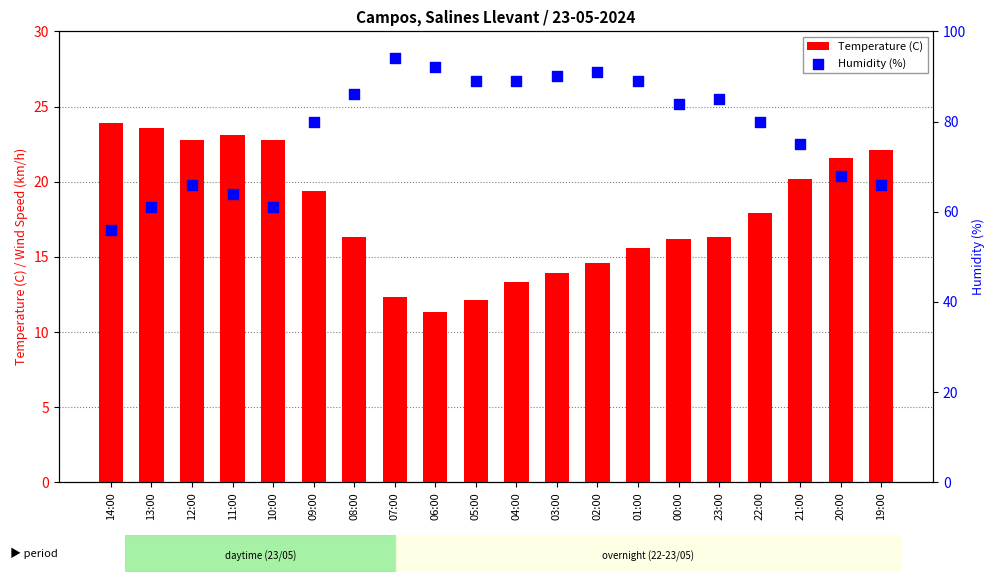

What is the total value across all series at 20:00?

89.6